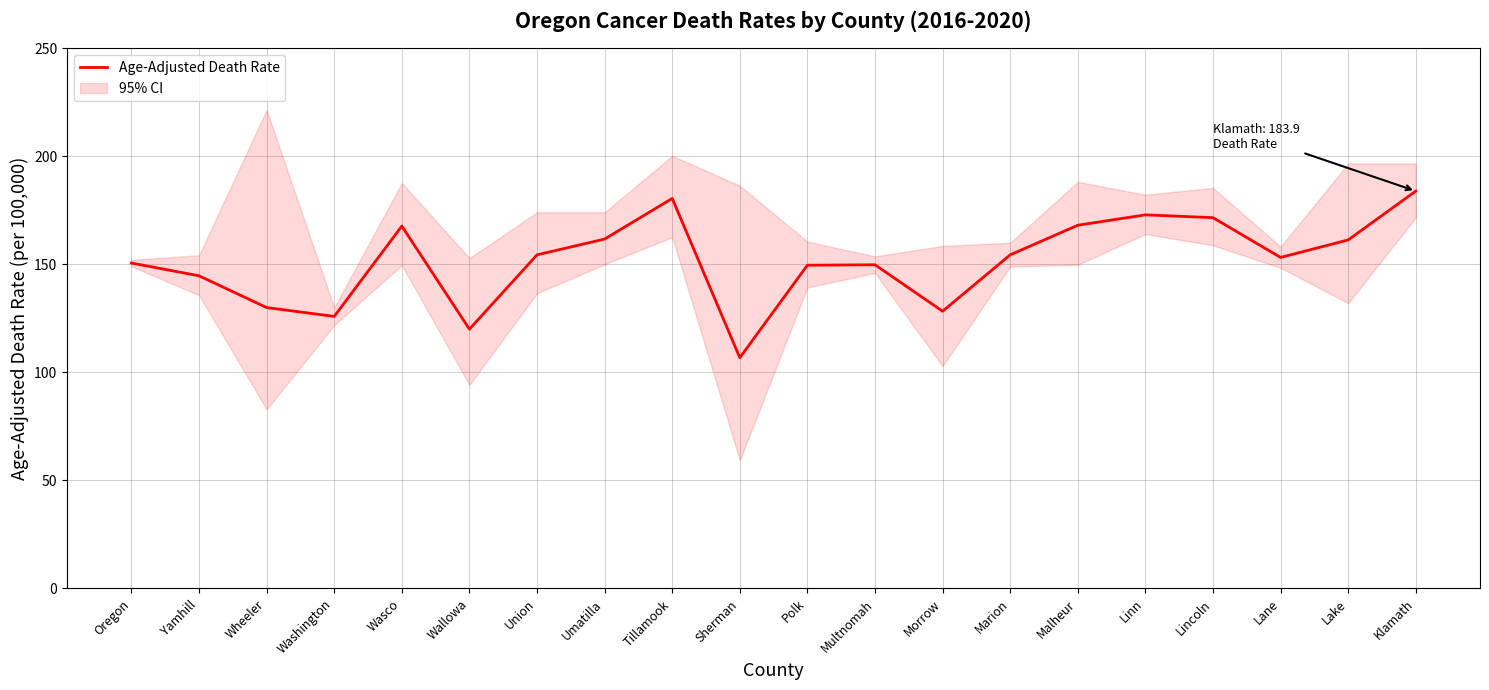

What is the label of the 11th point from the left?

Polk